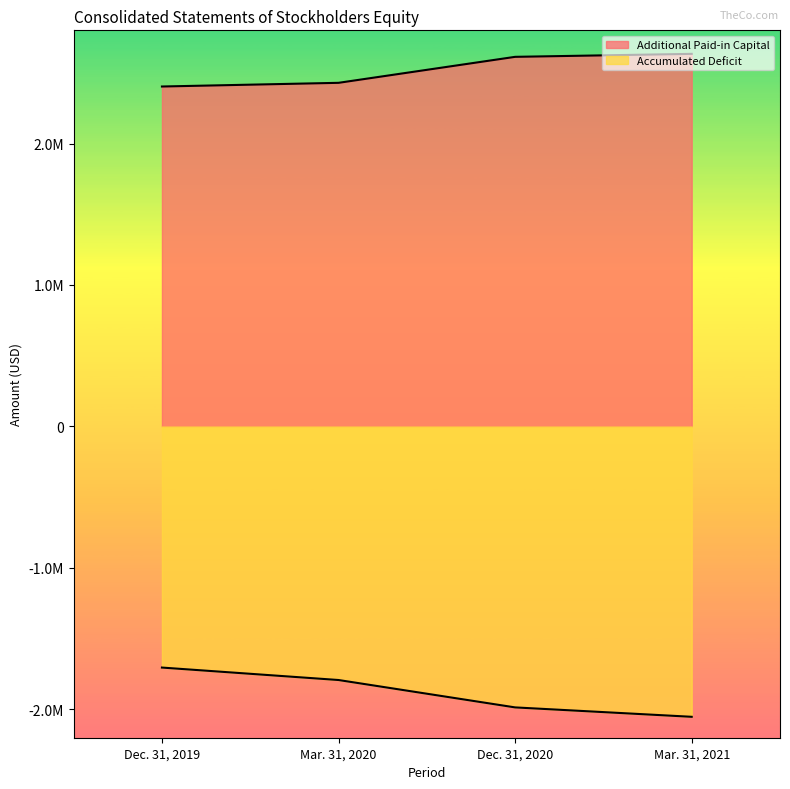

Rank the series by their average value, from highest to lowest.

Additional Paid-in Capital, Accumulated Deficit